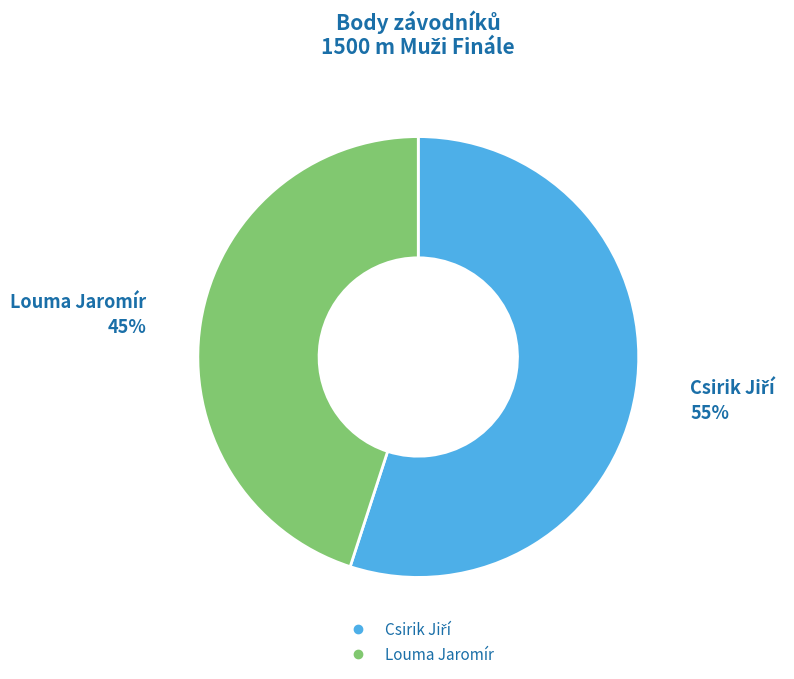

How many slices are in this pie chart?

2